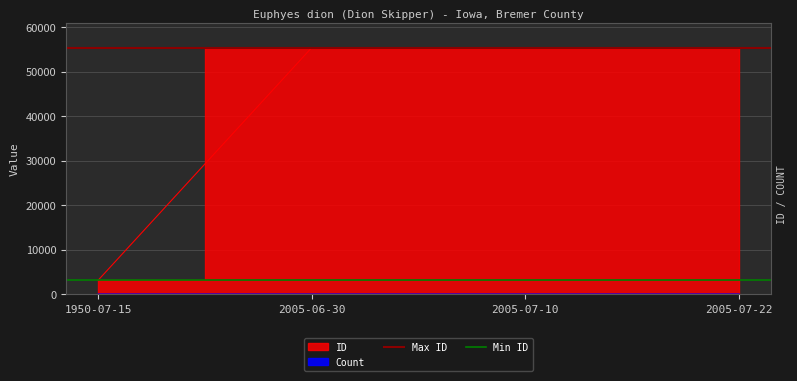

At how many categories does at least one series exceed 10844?

2